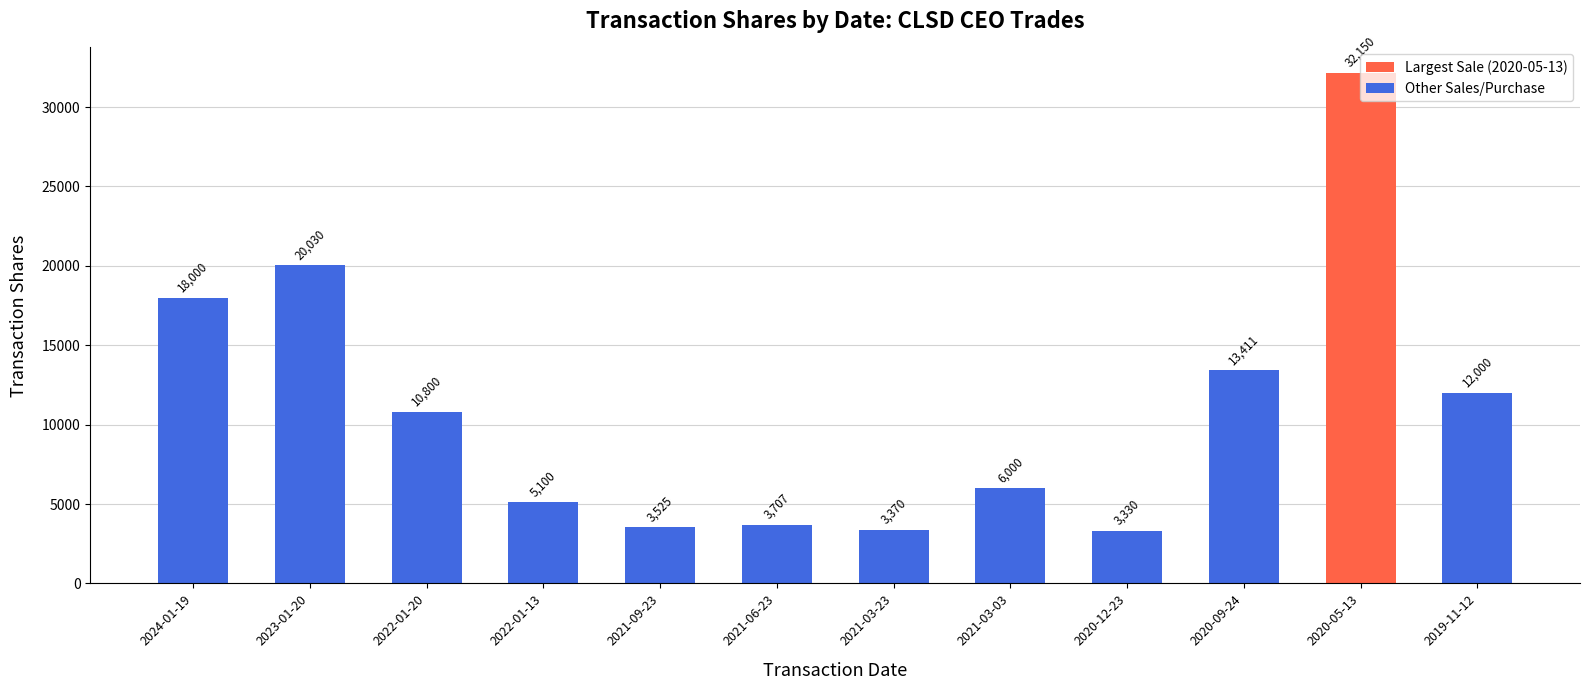

How many series are shown in this chart?

1